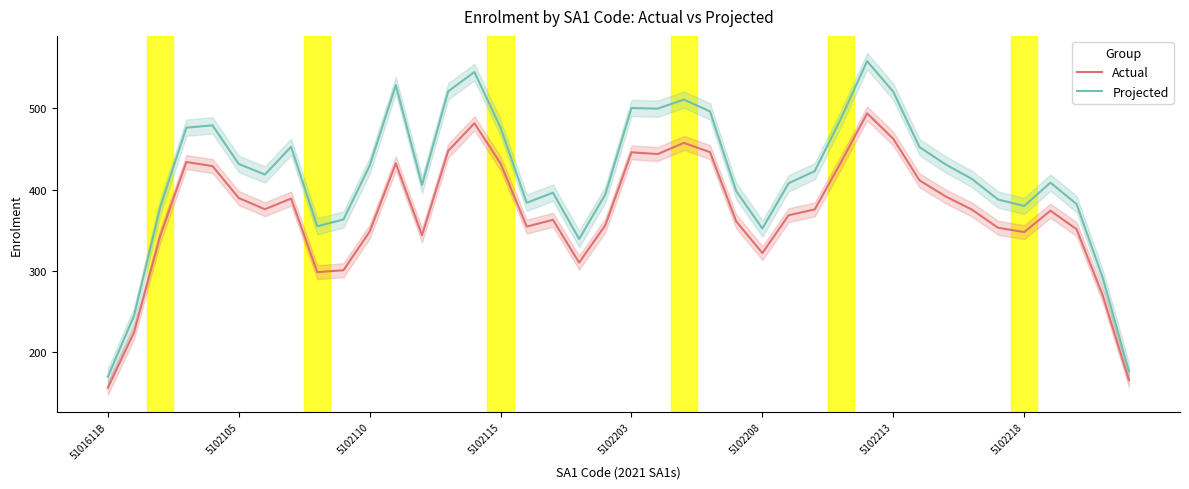

True or false: Projected has more than 0 points higher than both neighbors.

True